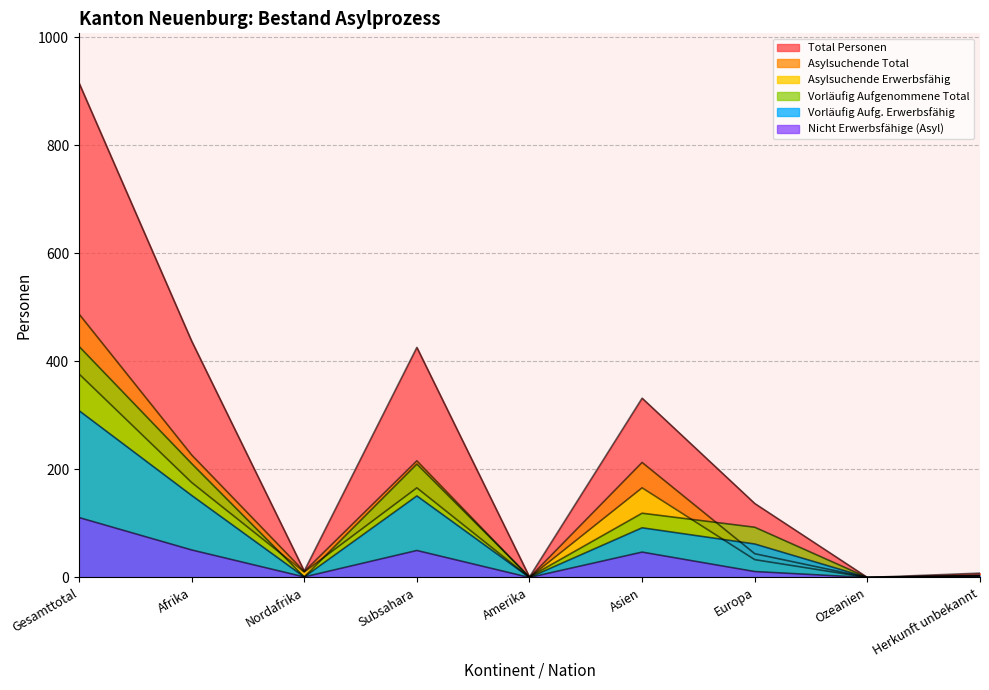

What is the highest value of the Total Personen series?

916